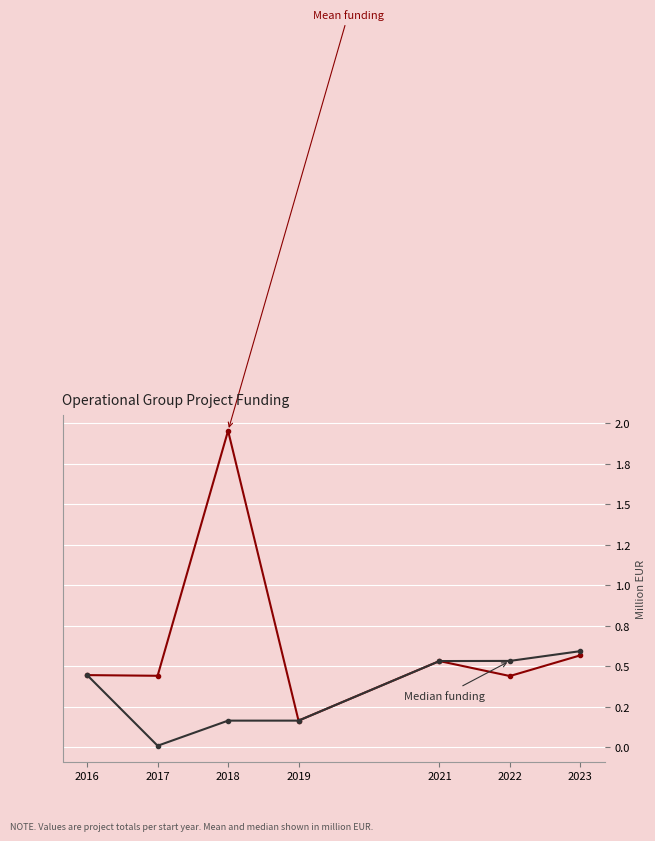

Is it true that Median funding equals 0.1 at 2019?

False